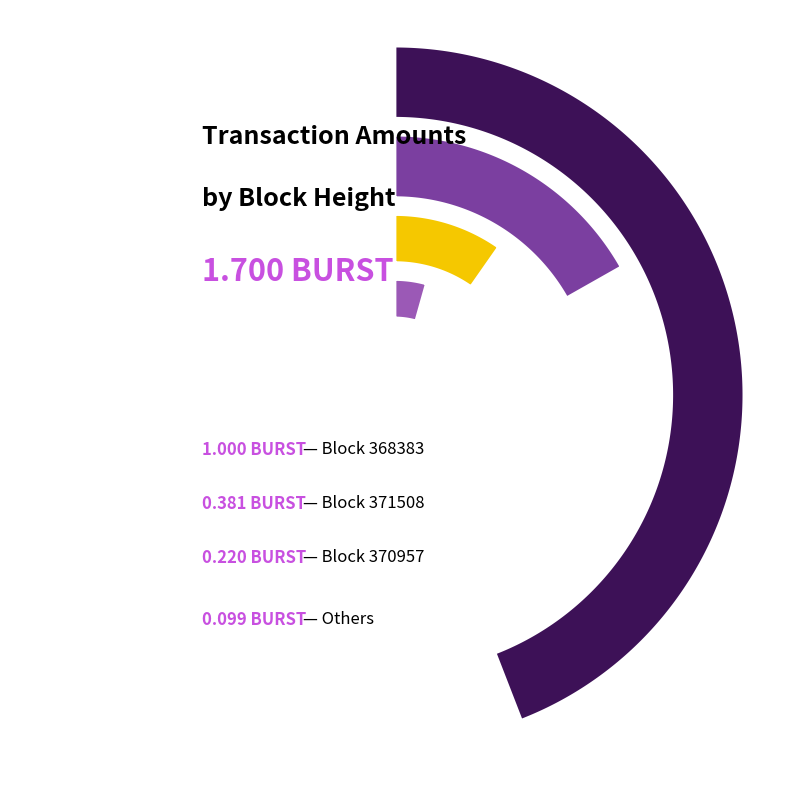

The 371508 slice represents 22% of the pie. True or false?

True